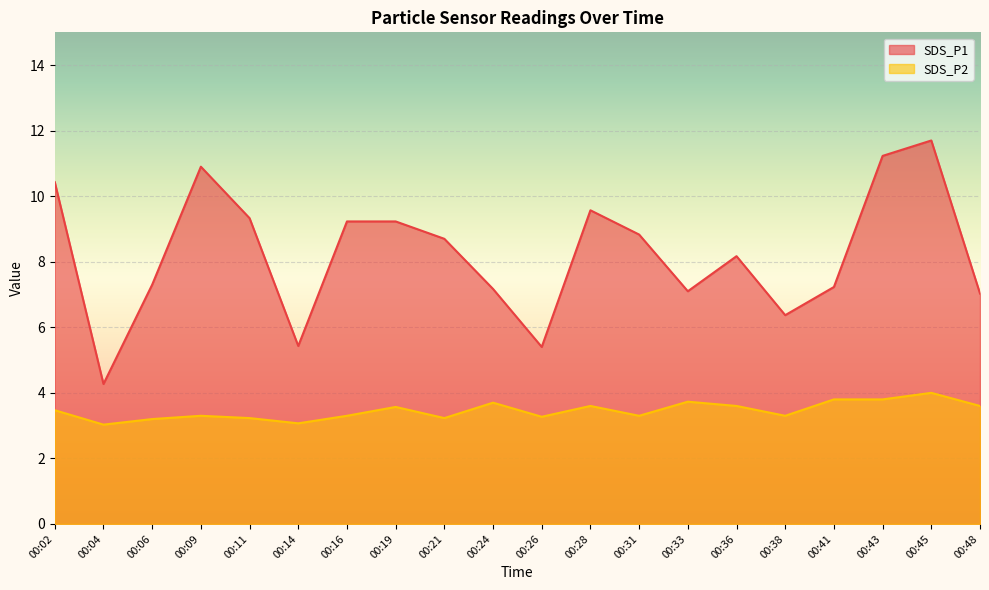

Where is the first local minimum for SDS_P1?

00:04